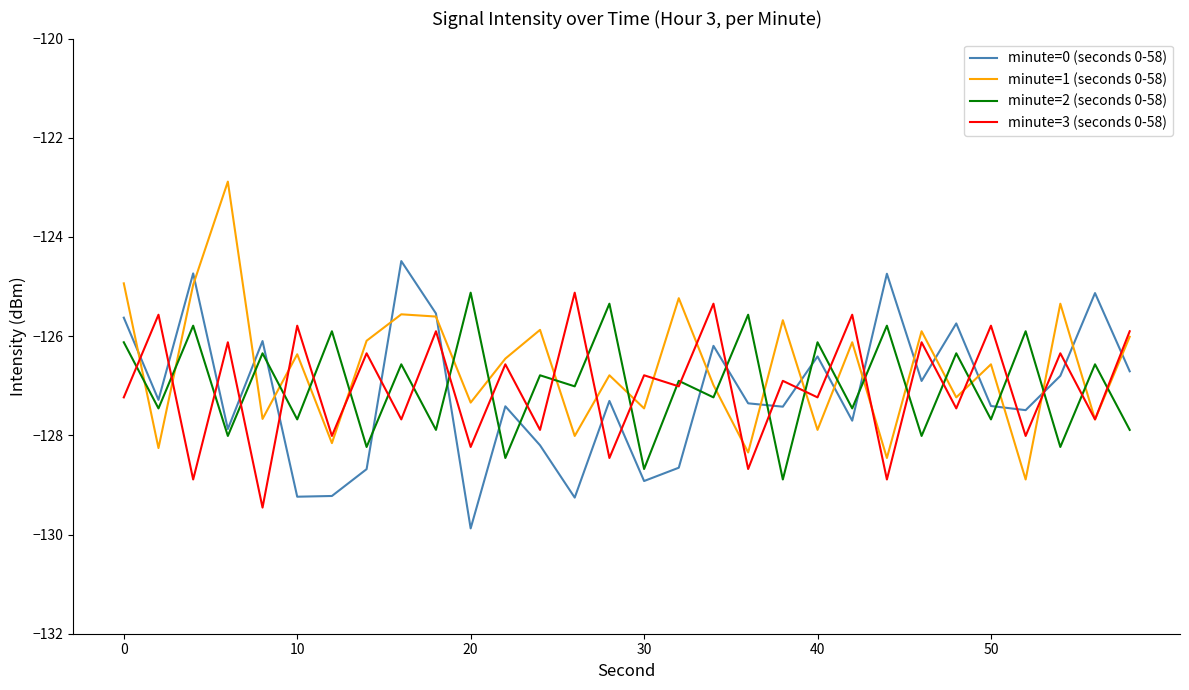

How many times do minute=2 (seconds 0-58) and minute=3 (seconds 0-58) cross each other?

29